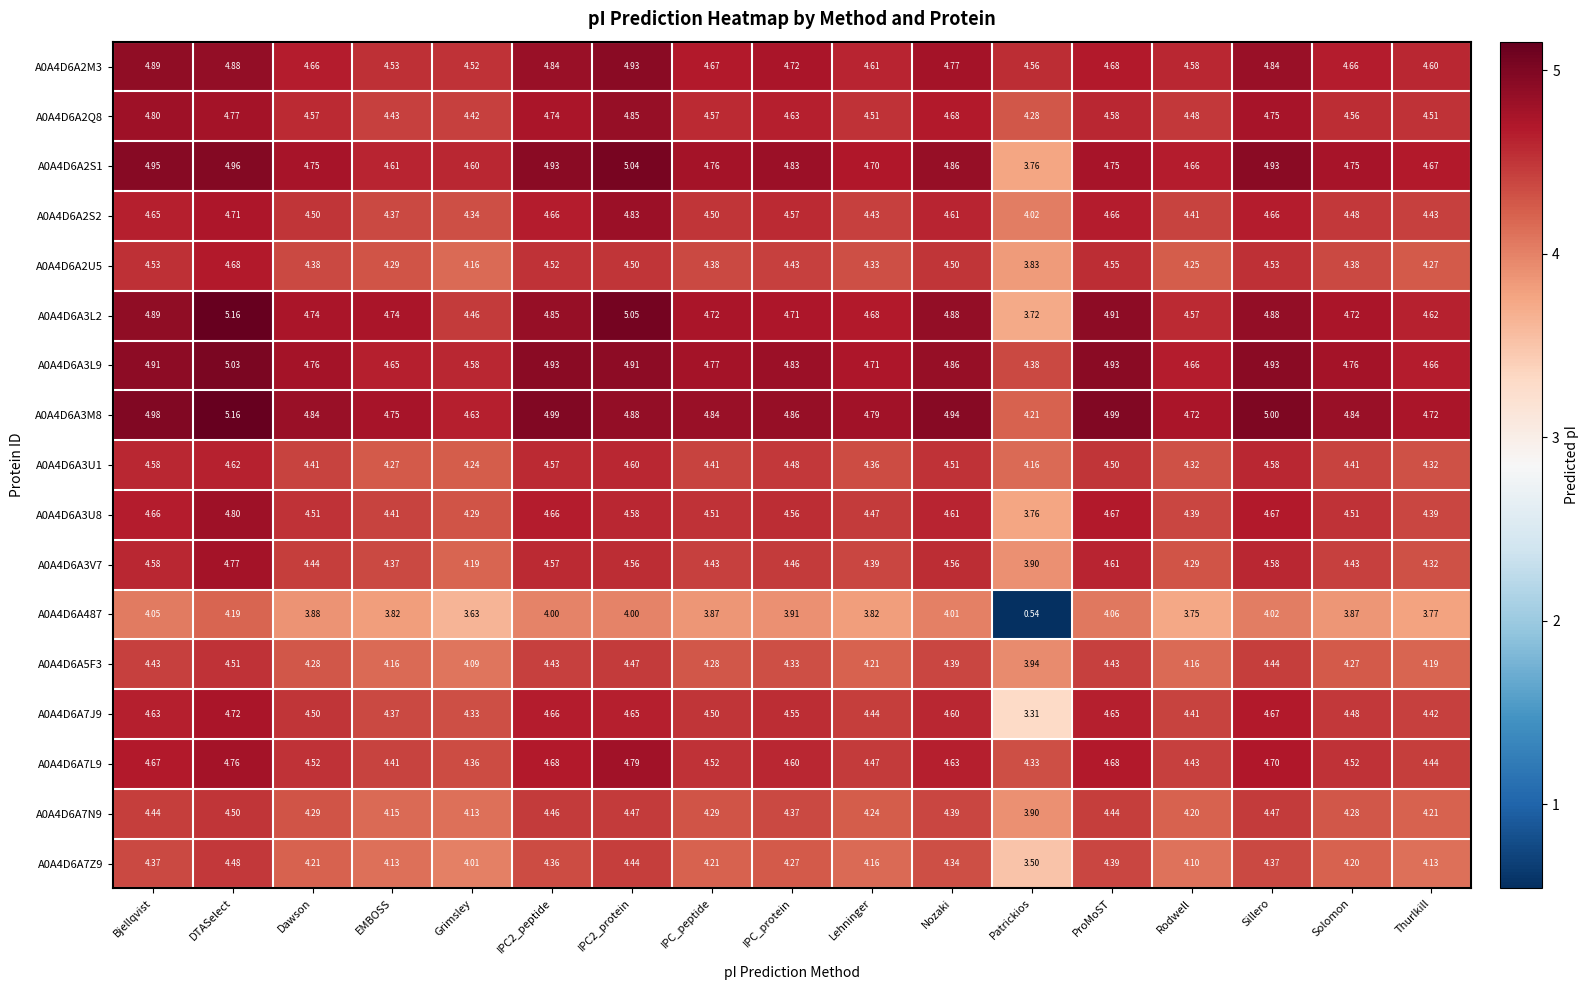

Is the value of A0A4D6A2M3 at IPC_peptide greater than the value of A0A4D6A3U1 at IPC2_protein?

Yes